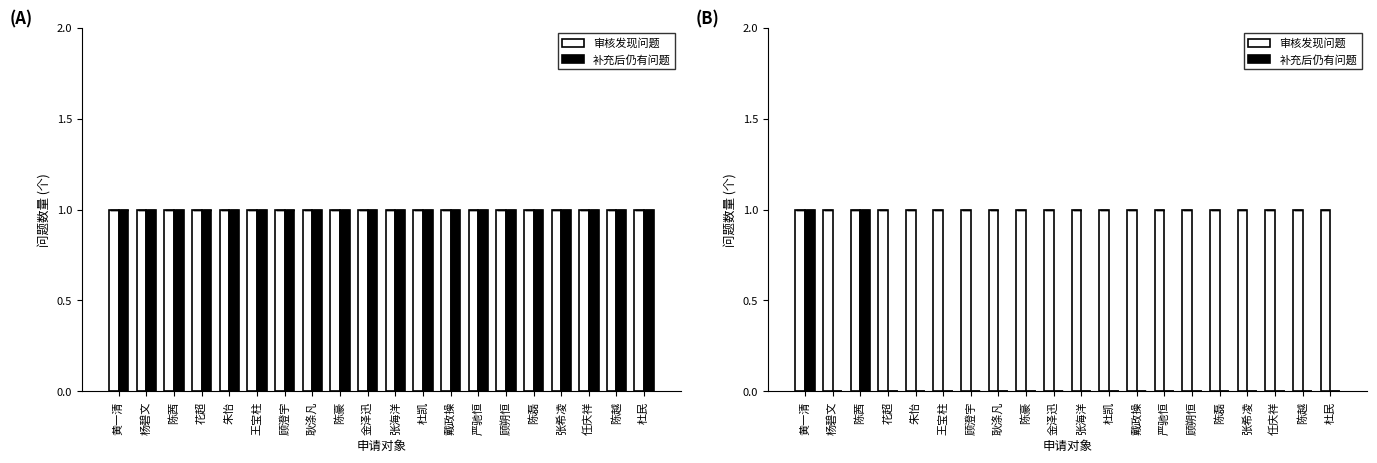

What is the label of the 17th bar from the left?

张希凌